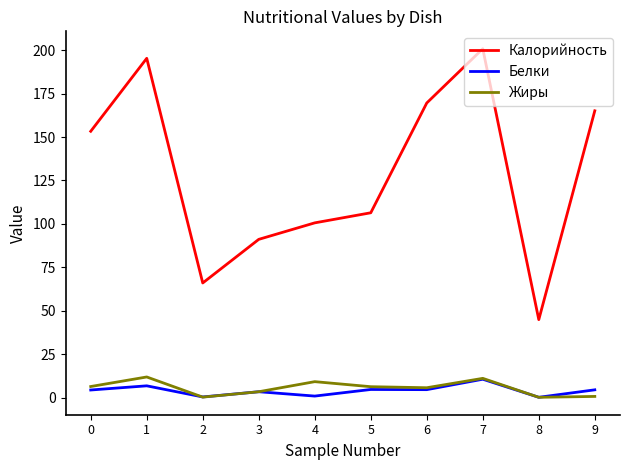

List the labels in order of Калорийность value, largest first.

7, 1, 6, 9, 0, 5, 4, 3, 2, 8